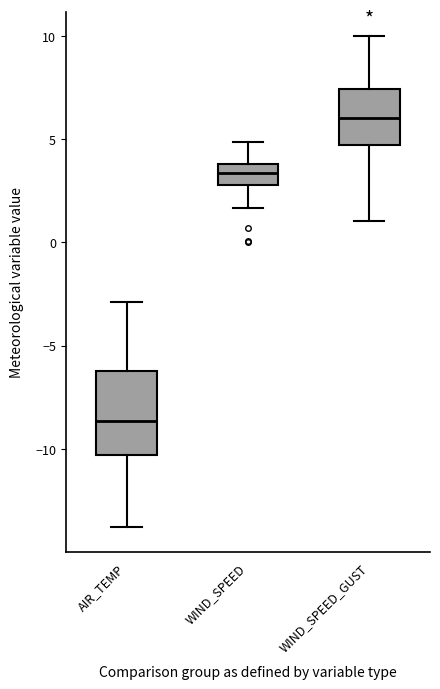

Where is the upper edge of the box for AIR_TEMP on the y-axis? The values are not printed on the chart, so give them approximately, as read against the axis.

-6.0